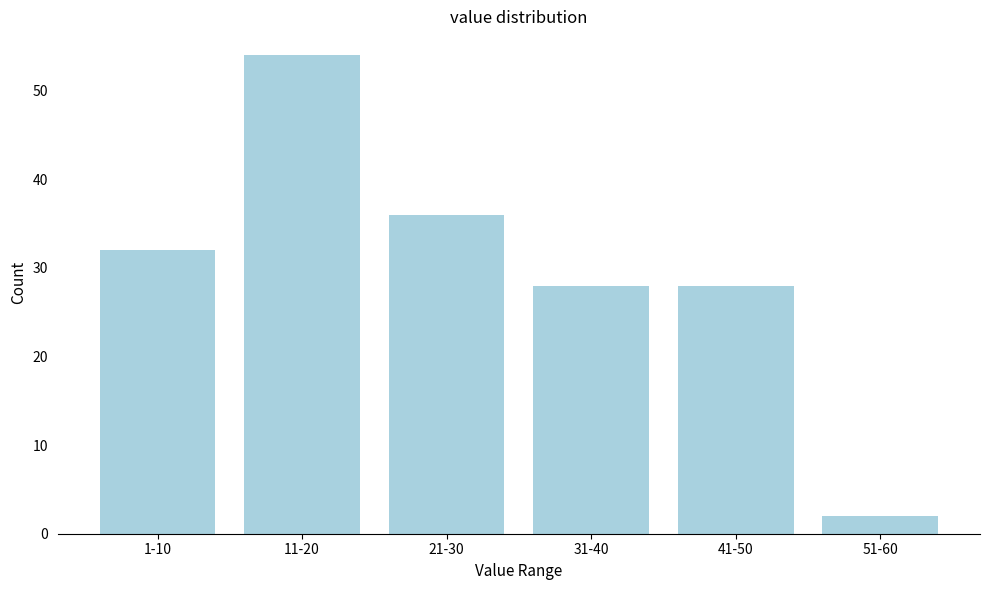

Reading left to right, what are all the values shown in this chart?

1-10=32	11-20=54	21-30=36	31-40=28	41-50=28	51-60=2